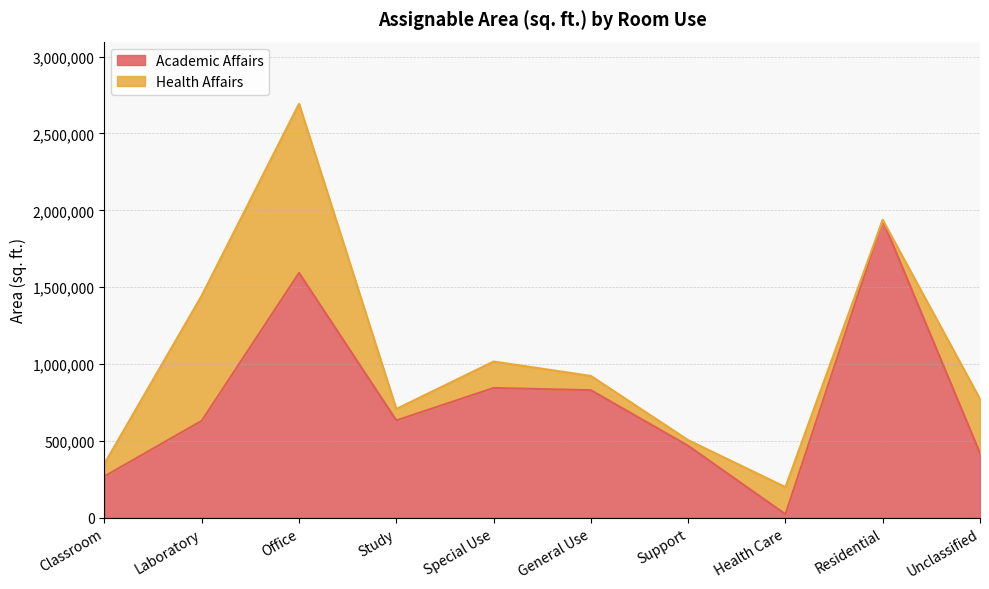

What is the value of the 9th point from the left?

1934822